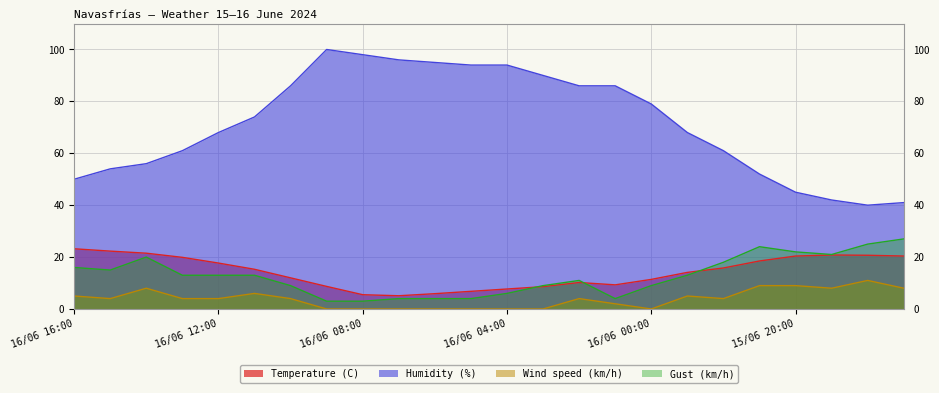

What is the difference between the Humidity (%) values at 16/06 16:00 and 15/06 23:00?

18.0